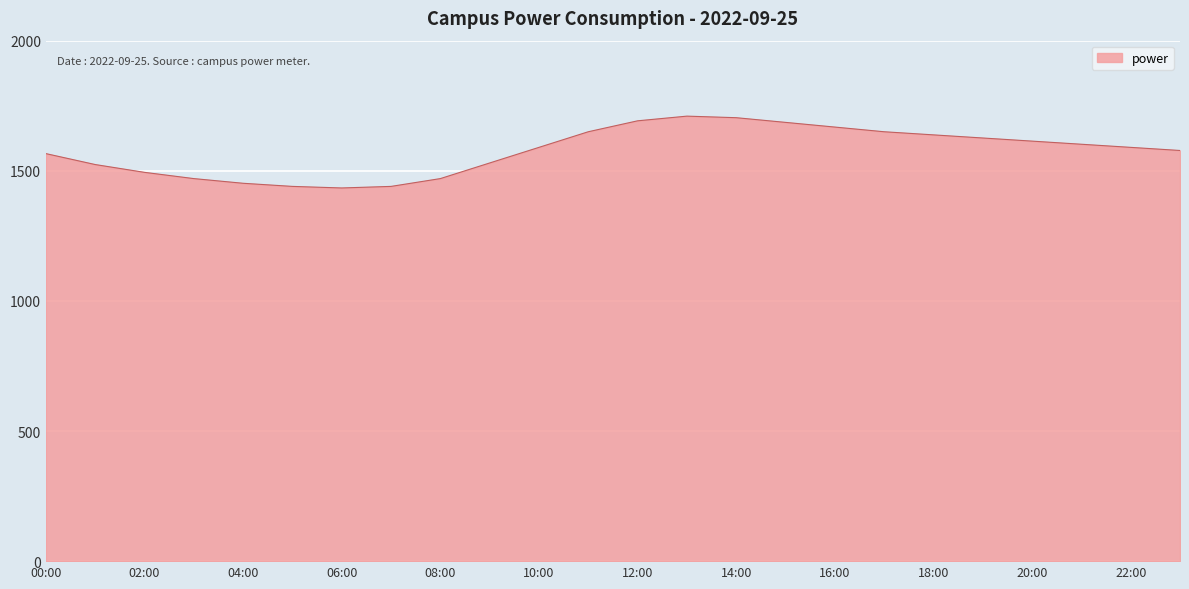

Count the number of categories in the chart.

24